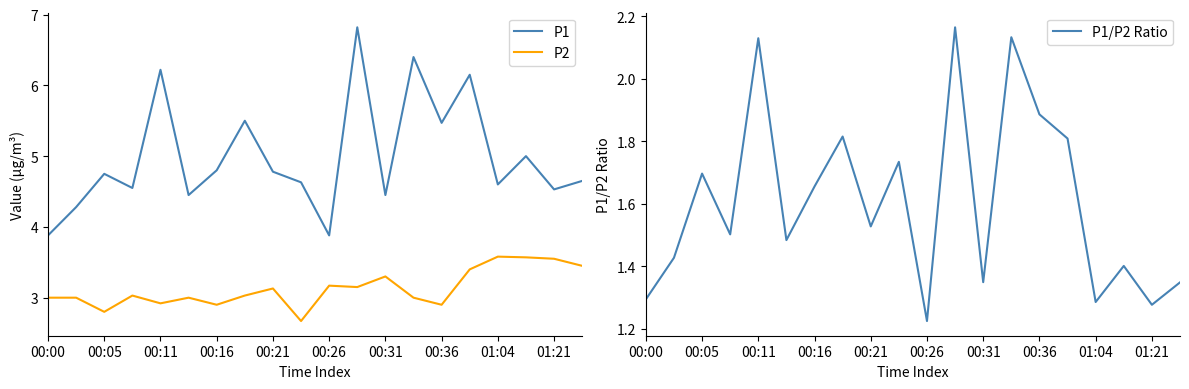

Is this an area chart (filled region under the line)?

No